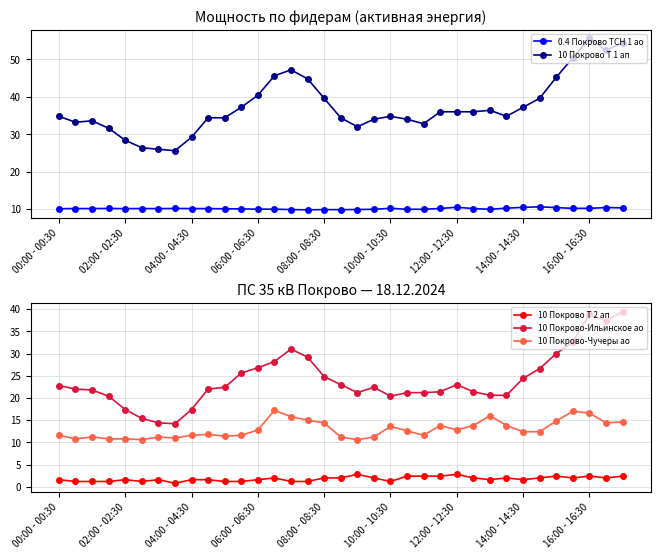

What is the value of the 0.4 Покрово ТСН 1 ао point at the 31st from the left?

10.4